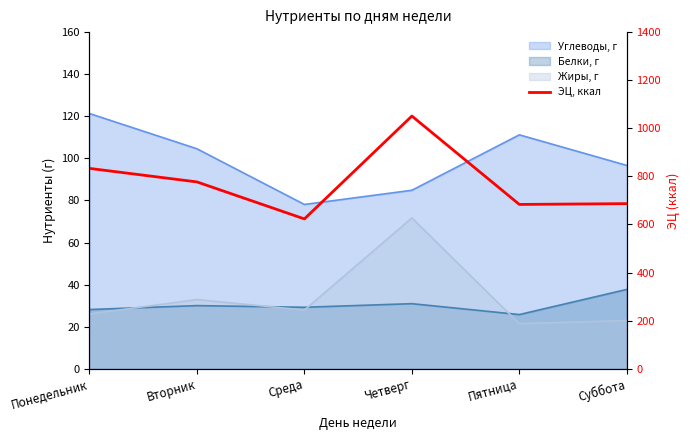

Reading left to right, extract all data points from this chart.

Понедельник=833.3	Вторник=777.0	Среда=623.2	Четверг=1051.0	Пятница=683.4	Суббота=686.8